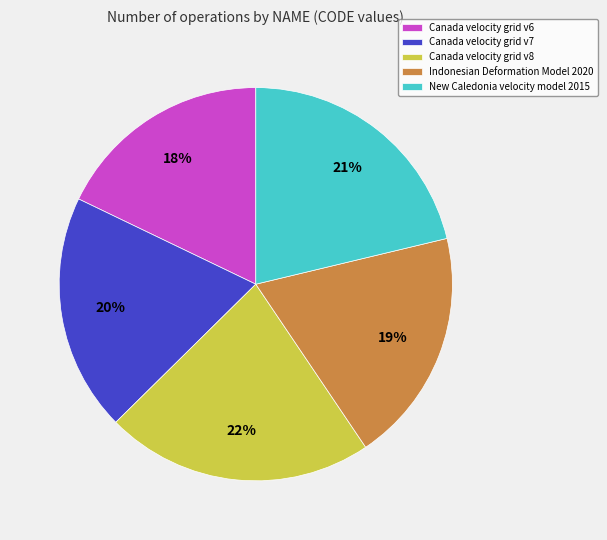

Which has a higher value, Canada velocity grid v8 or Indonesian Deformation Model 2020?

Canada velocity grid v8